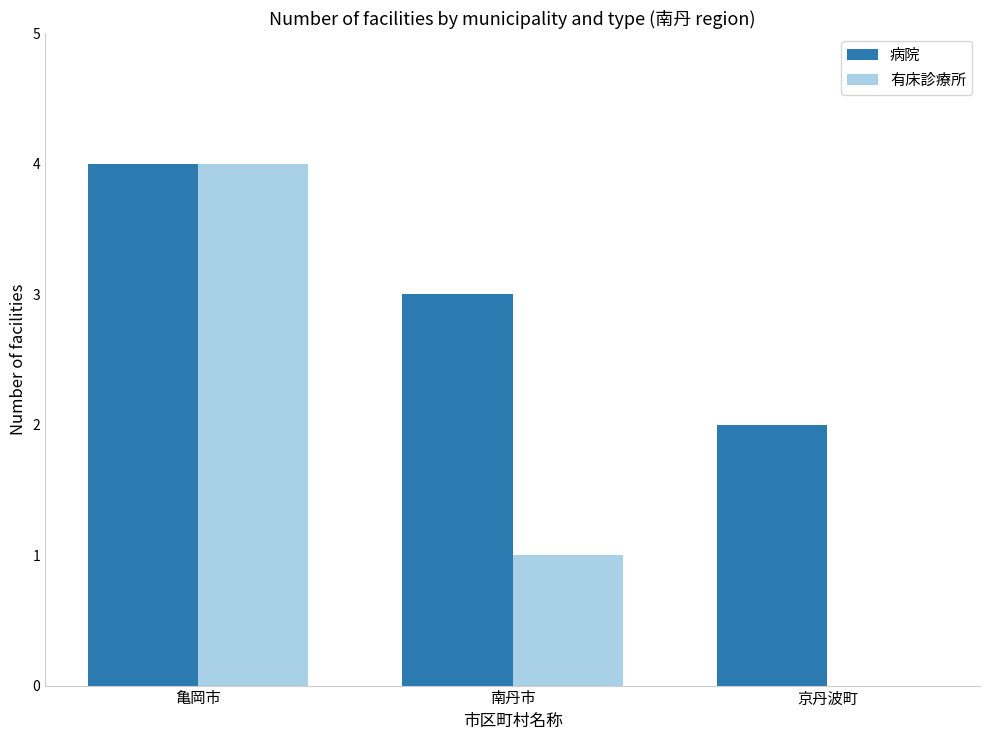

What is the sum of all 有床診療所 values?

5